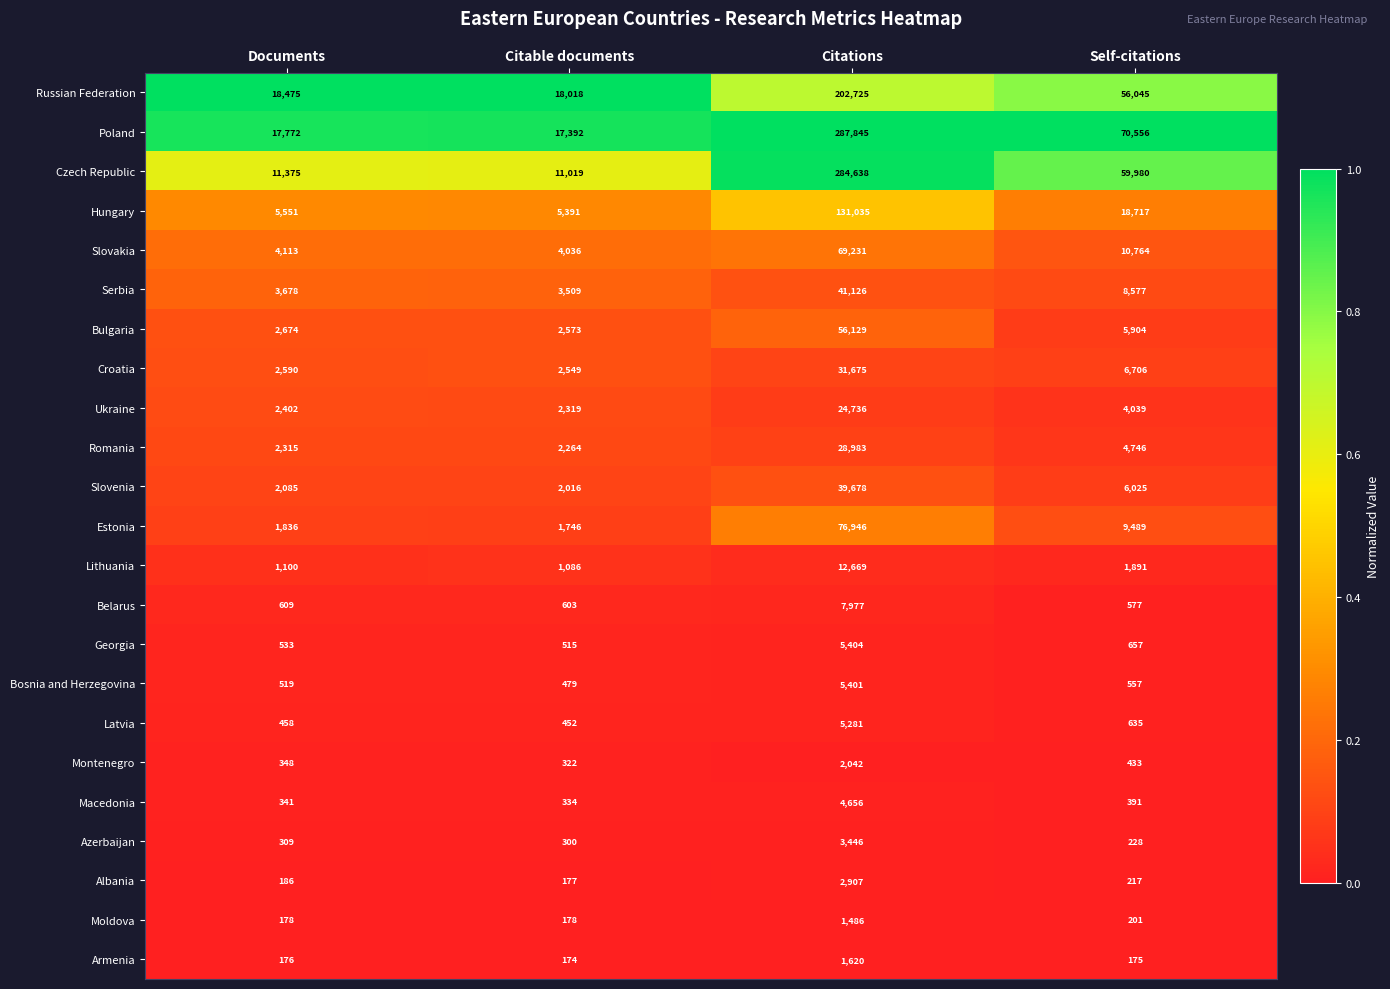

Rank the series by their maximum value, from lowest to highest.

Moldova, Armenia, Montenegro, Albania, Azerbaijan, Macedonia, Latvia, Bosnia and Herzegovina, Georgia, Belarus, Lithuania, Ukraine, Romania, Croatia, Slovenia, Serbia, Bulgaria, Slovakia, Estonia, Hungary, Russian Federation, Czech Republic, Poland